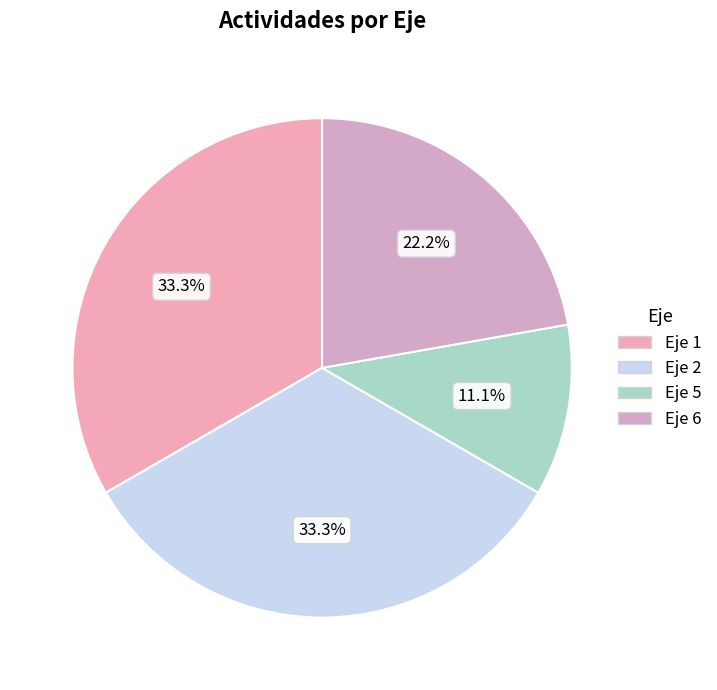

How many slices are in this pie chart?

4